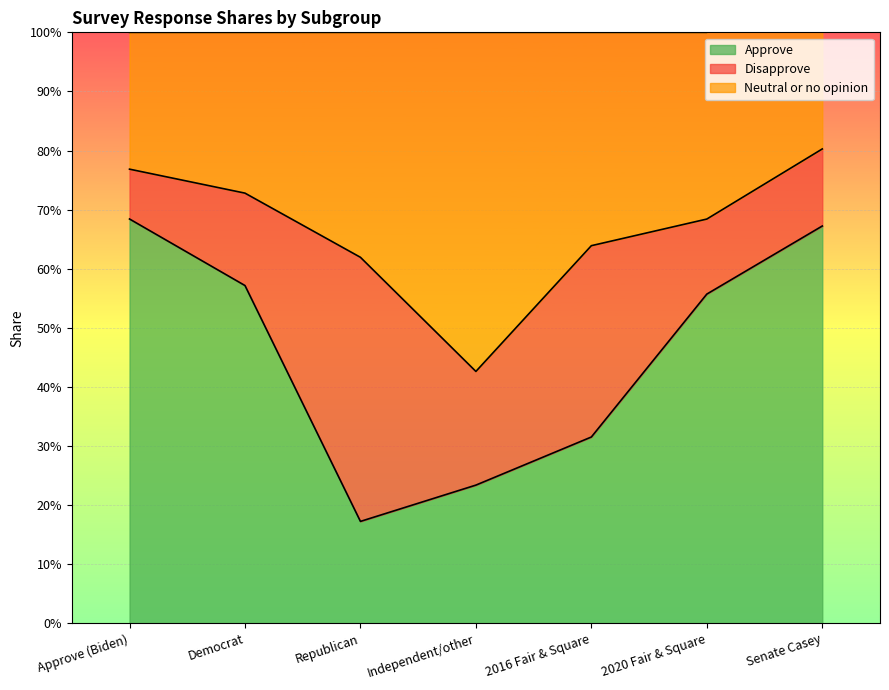

List the series in order of their overall mean, highest first.

Approve, Neutral or no opinion, Disapprove